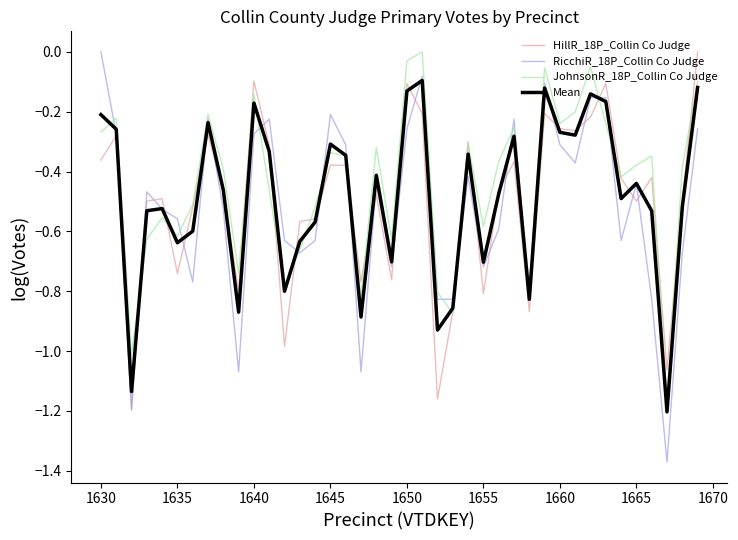

Which series has the largest range (max minus min)?

RicchiR_18P_Collin Co Judge